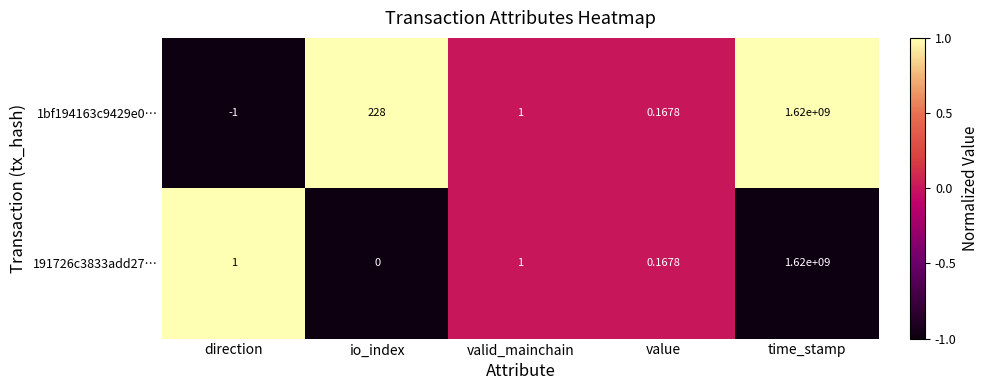

Which label corresponds to the smallest value in the chart?

direction